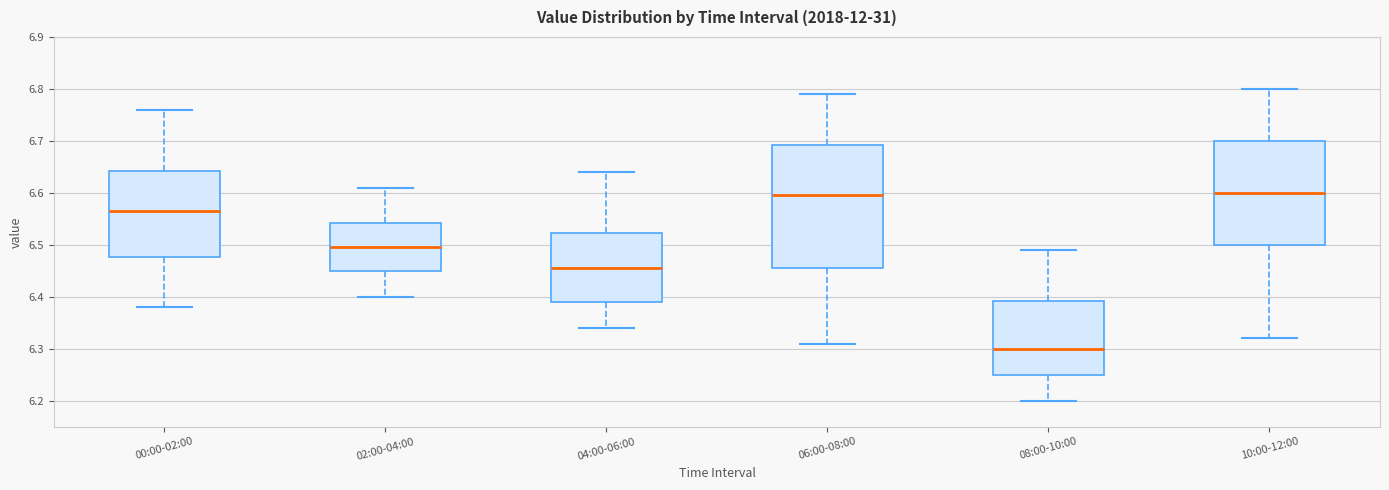

Which box has the lowest median line?

08:00-10:00